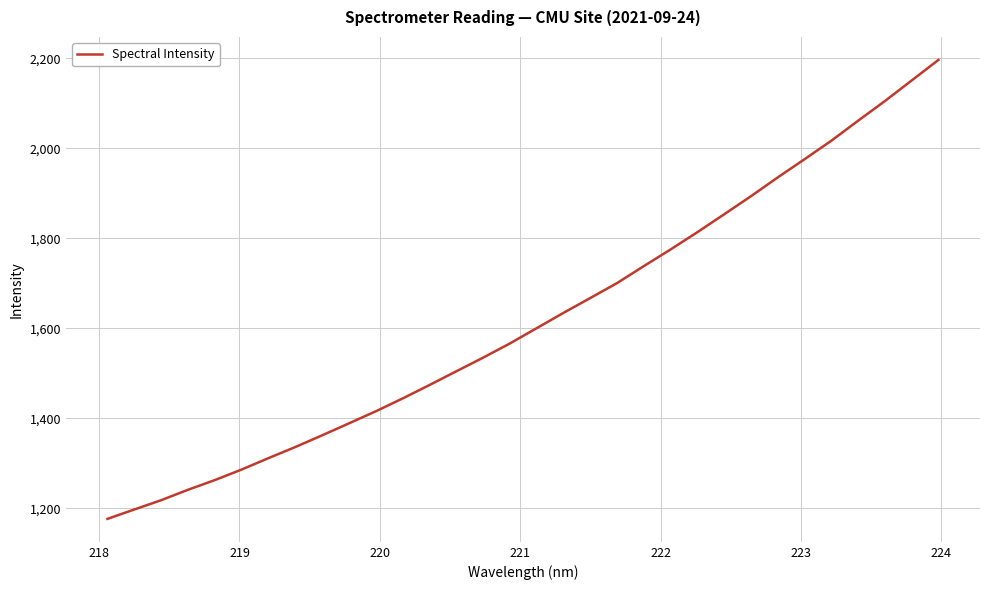

What is the maximum value shown in the chart?

2196.2